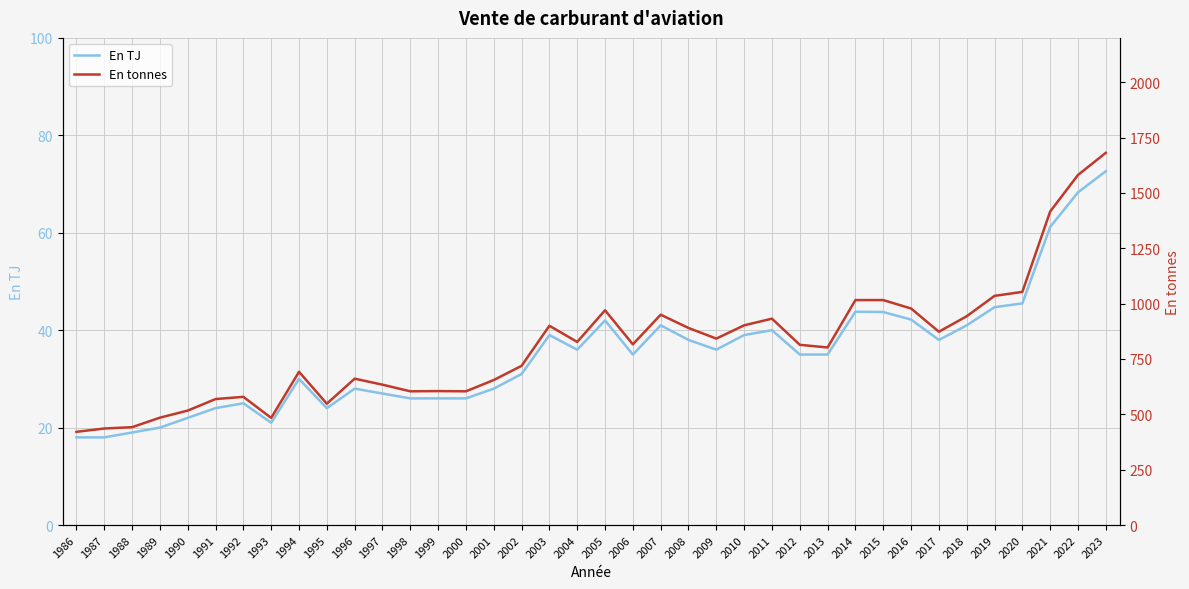

Rank the series by their maximum value, from lowest to highest.

En TJ, En tonnes